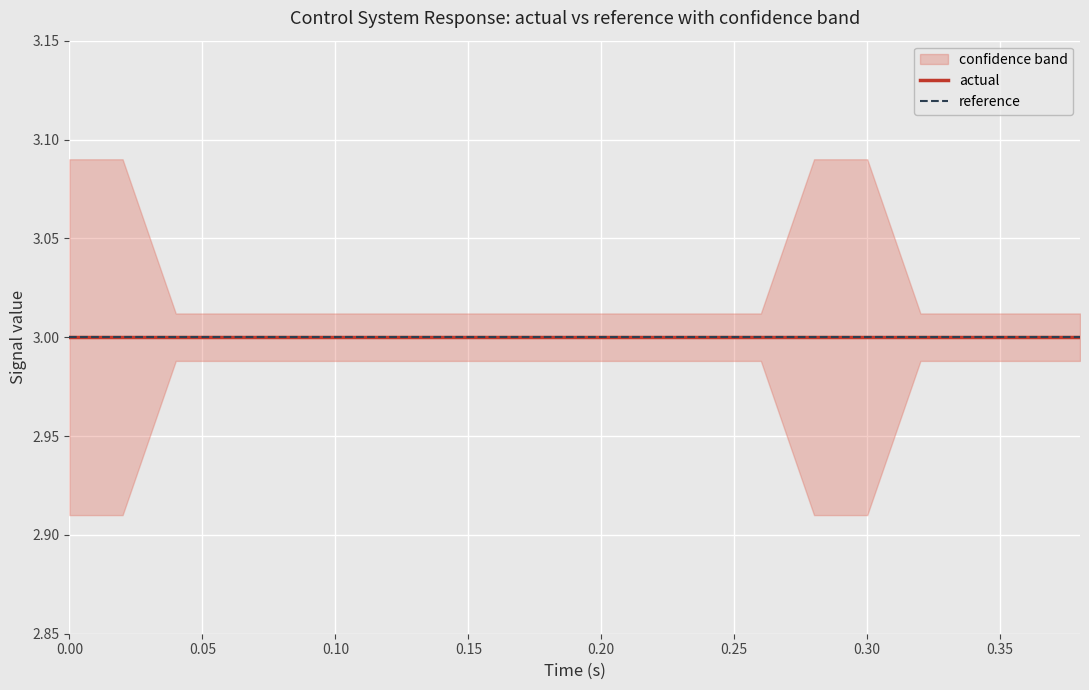

Reading left to right, extract all data points from this chart.

actual: 3.0	3.0	3.0	3.0	3.0	3.0	3.0	3.0	3.0	3.0	3.0	3.0	3.0	3.0	3.0	3.0	3.0	3.0	3.0	3.0
high: 3.1	3.1	3.0	3.0	3.0	3.0	3.0	3.0	3.0	3.0	3.0	3.0	3.0	3.0	3.1	3.1	3.0	3.0	3.0	3.0
low: 2.9	2.9	3.0	3.0	3.0	3.0	3.0	3.0	3.0	3.0	3.0	3.0	3.0	3.0	2.9	2.9	3.0	3.0	3.0	3.0
reference: 3.0	3.0	3.0	3.0	3.0	3.0	3.0	3.0	3.0	3.0	3.0	3.0	3.0	3.0	3.0	3.0	3.0	3.0	3.0	3.0